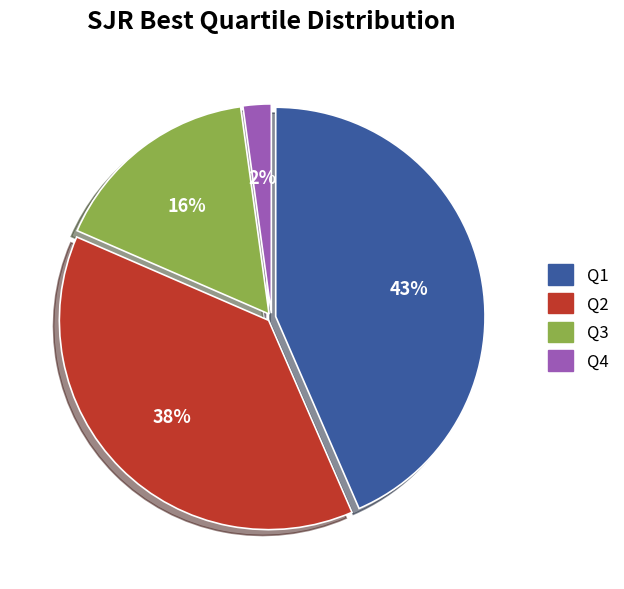

Is there a majority slice in this chart?

No